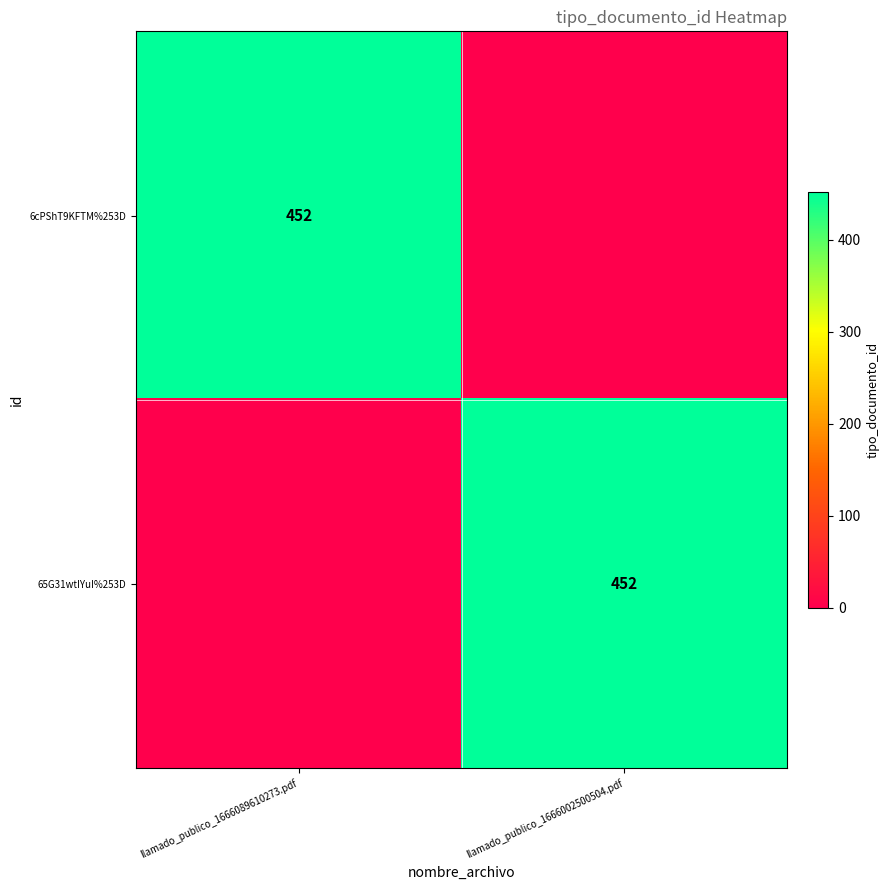

True or false: 65G31wtIYuI%253D has a value of 305 at llamado_publico_1666002500504.pdf.

False